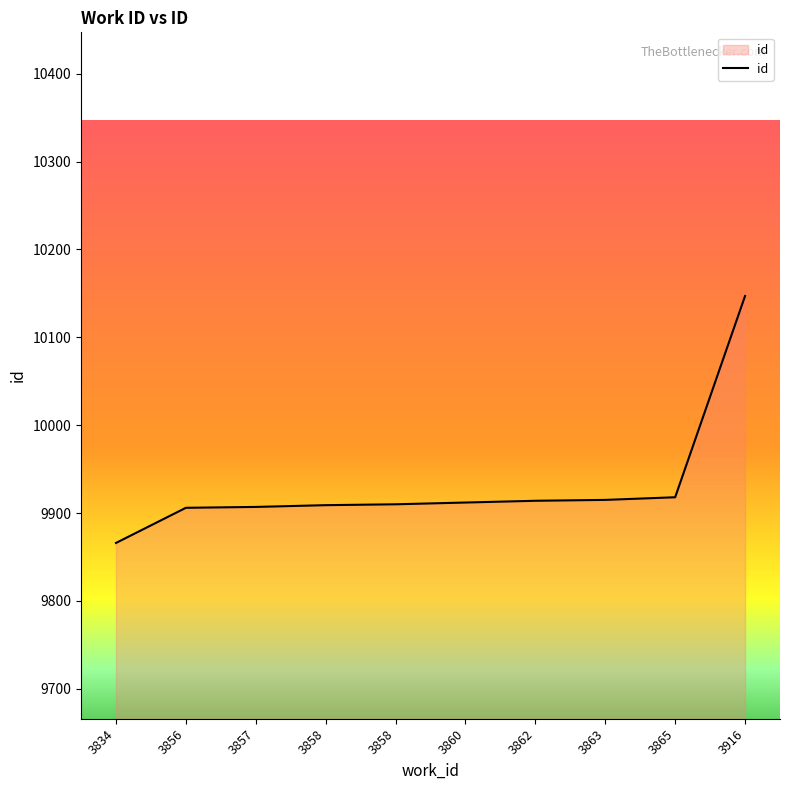

The chart shows a value of 9915 at 3863. True or false?

True